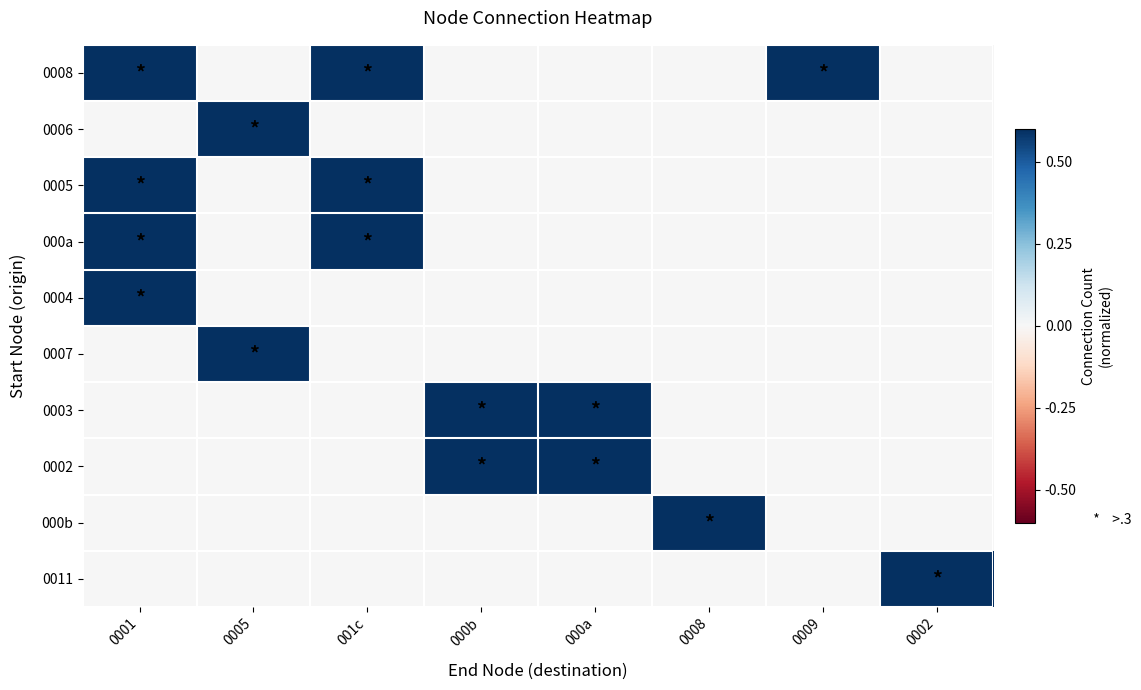

At which category is the sum across all series the highest?

0001